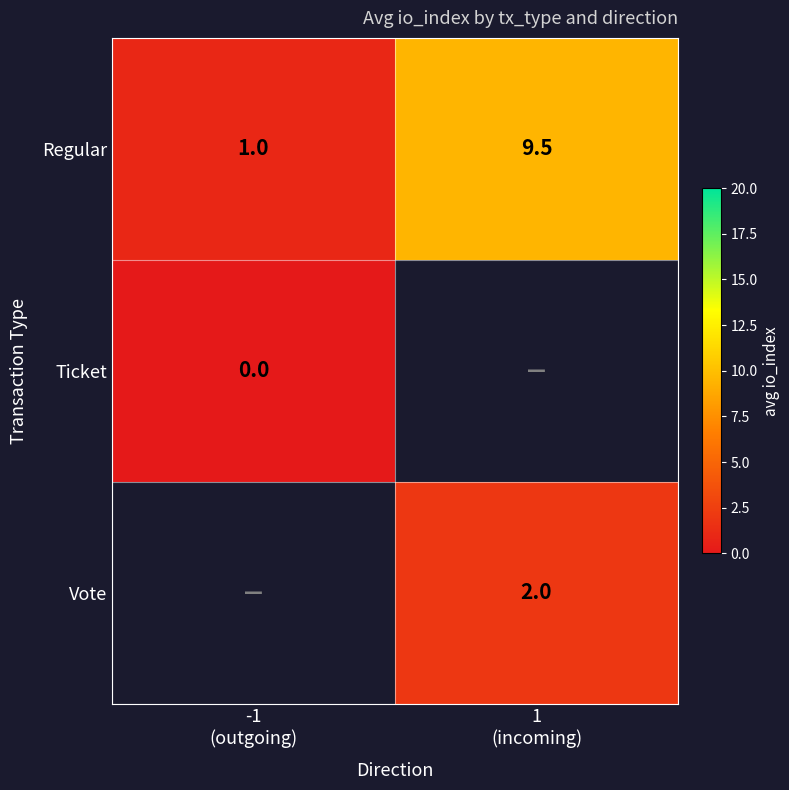

How many distinct data groups are displayed?

3